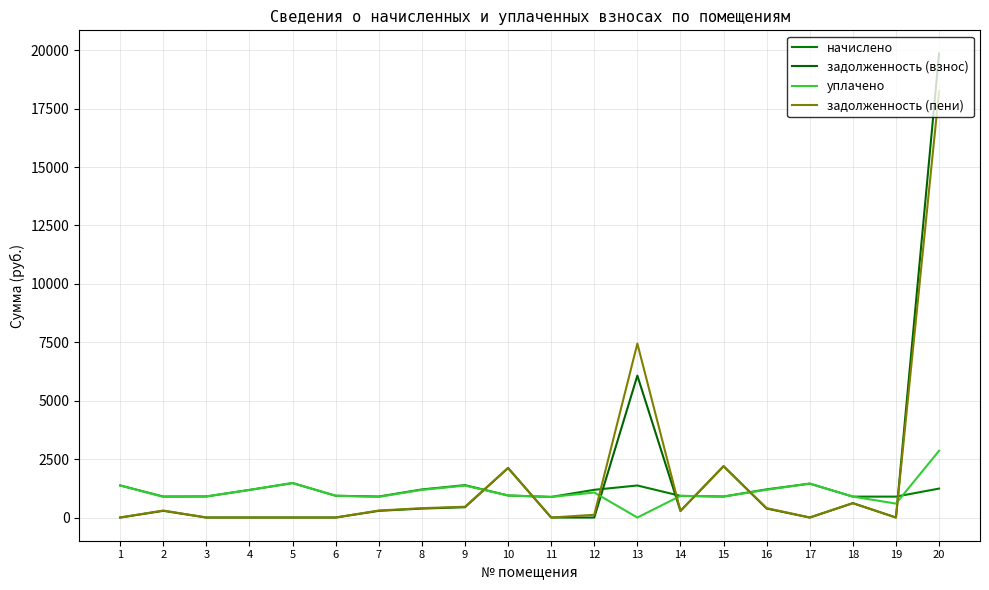

Rank the series by their maximum value, from lowest to highest.

начислено, уплачено, задолженность (пени), задолженность (взнос)